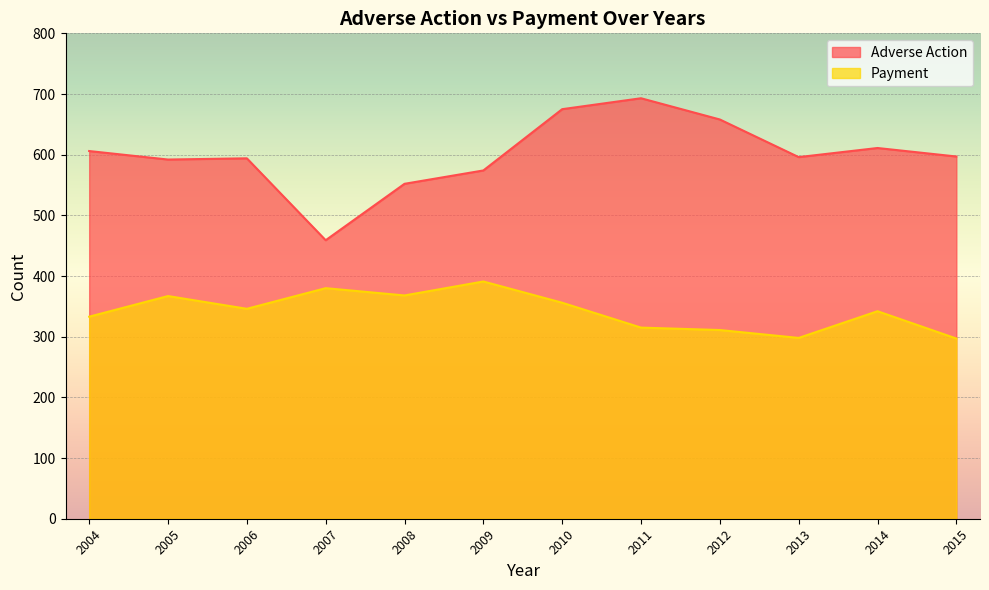

Reading left to right, what are all the values shown in this chart?

Adverse Action: 2004=606	2005=592	2006=594	2007=459	2008=552	2009=574	2010=675	2011=693	2012=658	2013=596	2014=611	2015=597
Payment: 2004=333	2005=367	2006=346	2007=380	2008=368	2009=391	2010=356	2011=315	2012=311	2013=298	2014=342	2015=297